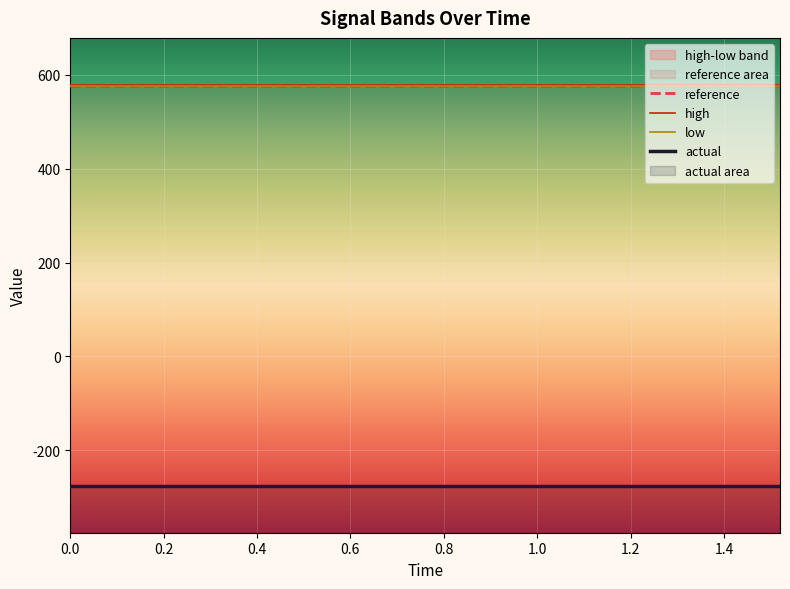

Rank the series at 1.04 from highest to lowest value.

high, reference, low, actual